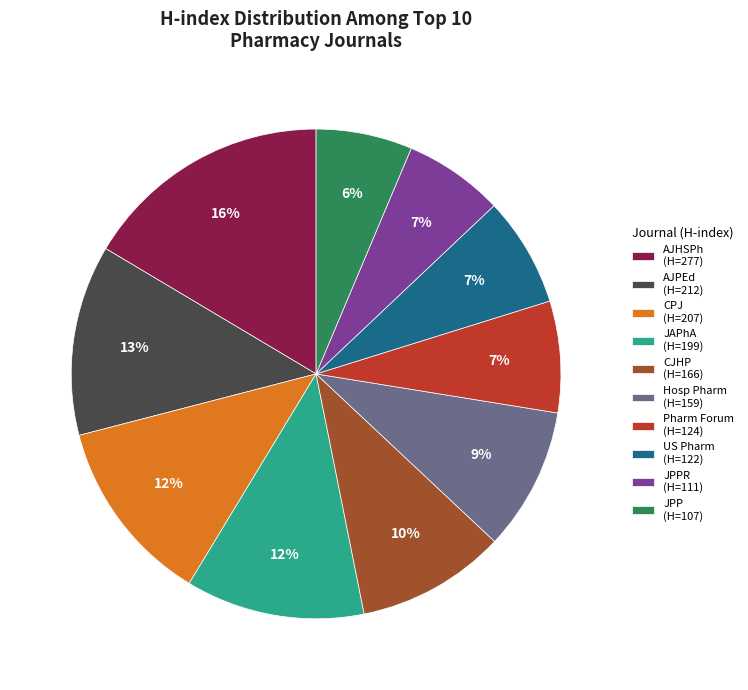

To the nearest percent, what portion does CJHP (H=166) represent?

10%